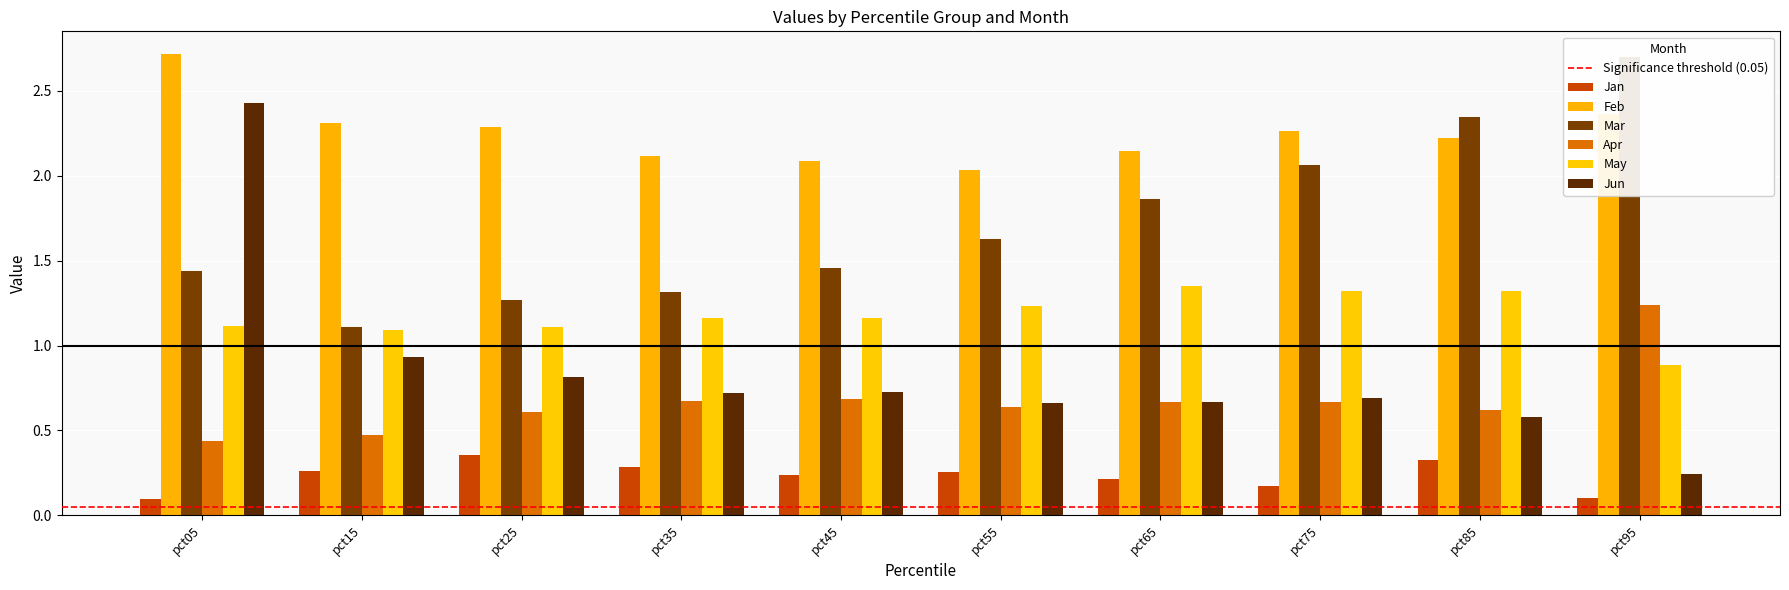

Reading left to right, transcribe all the data shown in this chart.

Jan: 0.1	0.3	0.4	0.3	0.2	0.3	0.2	0.2	0.3	0.1
Feb: 2.7	2.3	2.3	2.1	2.1	2.0	2.1	2.3	2.2	2.4
Mar: 1.4	1.1	1.3	1.3	1.5	1.6	1.9	2.1	2.3	2.7
Apr: 0.4	0.5	0.6	0.7	0.7	0.6	0.7	0.7	0.6	1.2
May: 1.1	1.1	1.1	1.2	1.2	1.2	1.4	1.3	1.3	0.9
Jun: 2.4	0.9	0.8	0.7	0.7	0.7	0.7	0.7	0.6	0.2